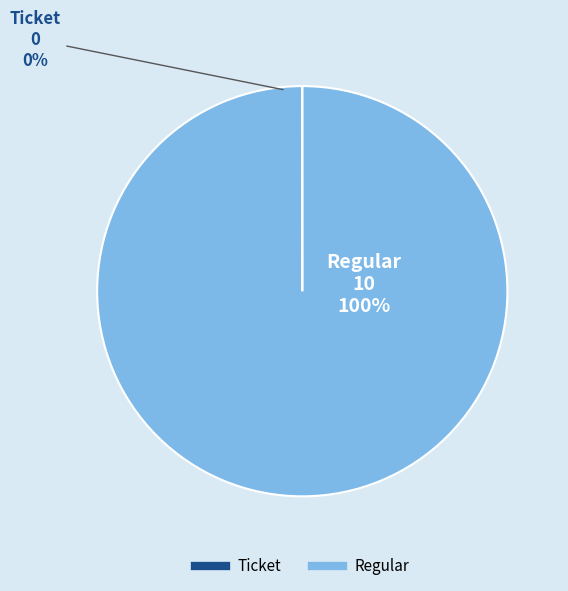

Does Regular represent more than half of the total?

Yes